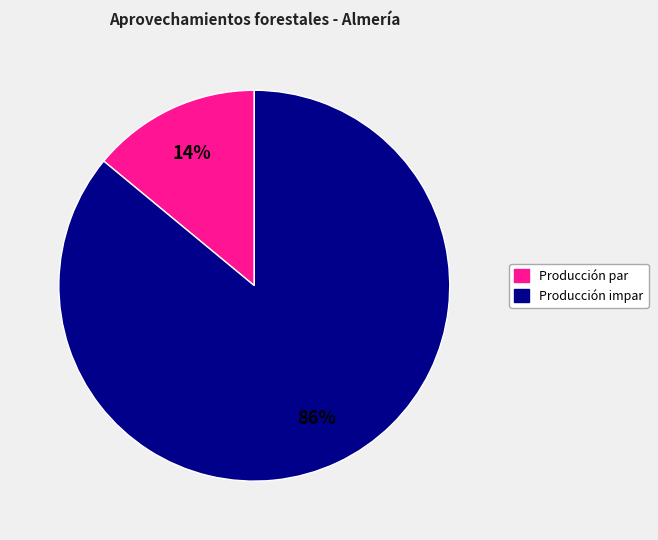

Is there a majority slice in this chart?

Yes